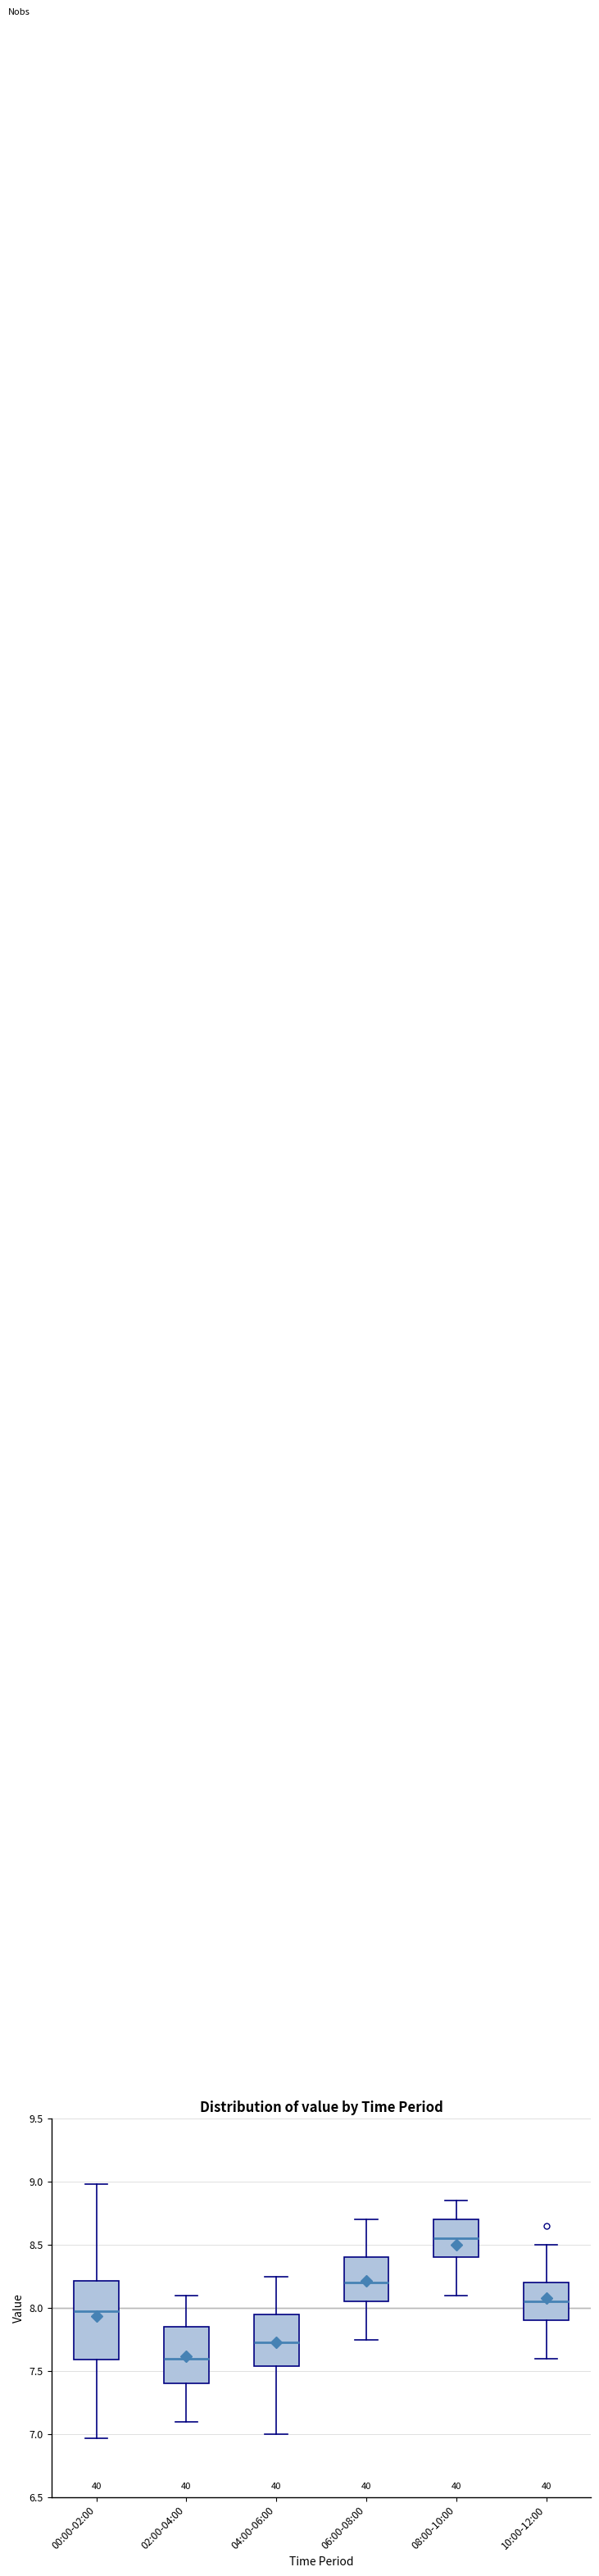

Which box's median line is the lowest?

02:00-04:00